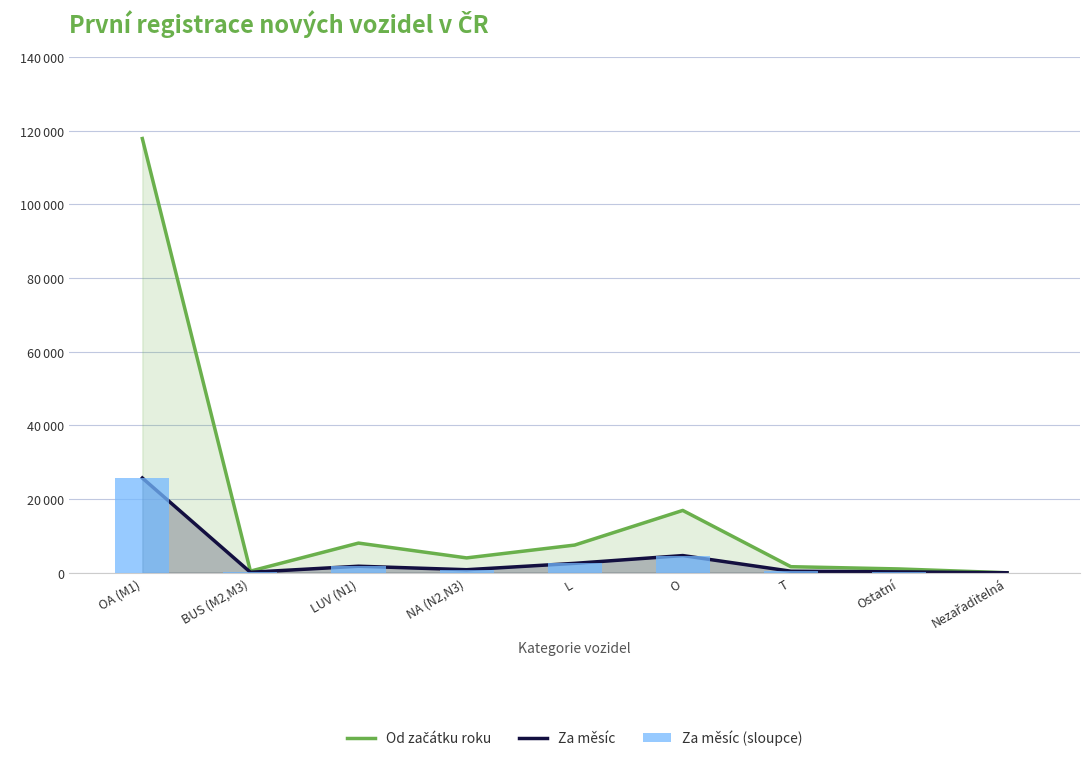

How many series are shown in this chart?

3